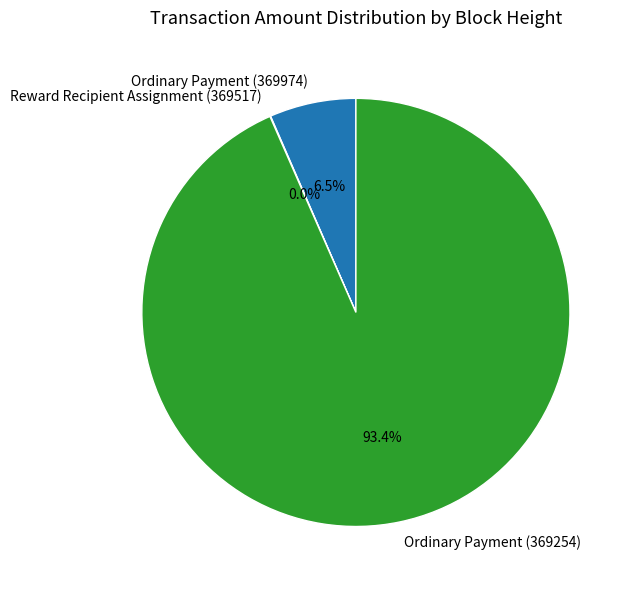

What percentage do Ordinary Payment (369254) and Ordinary Payment (369974) together represent?

100.0%